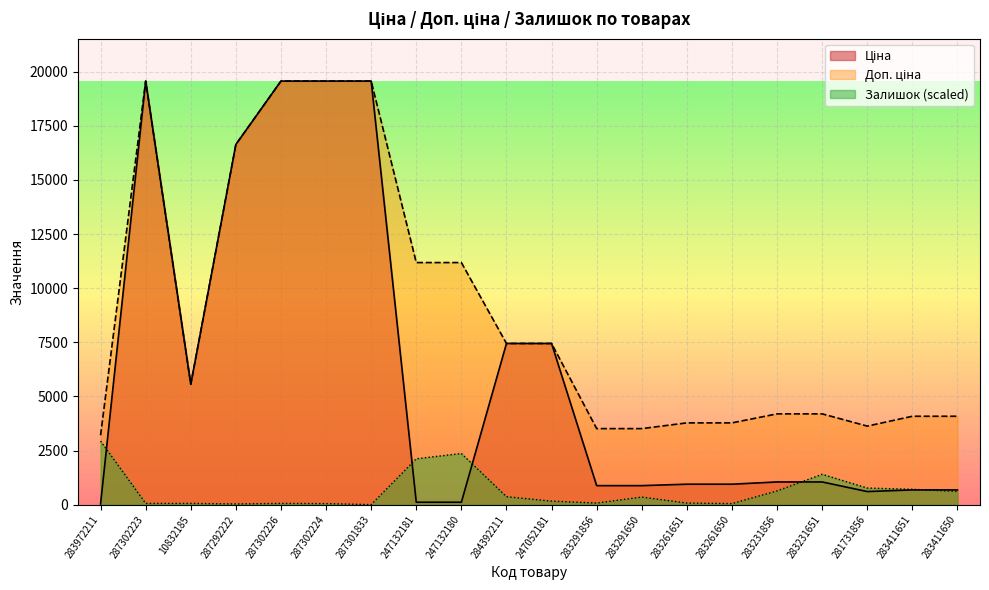

Which series has the largest range (max minus min)?

Ціна